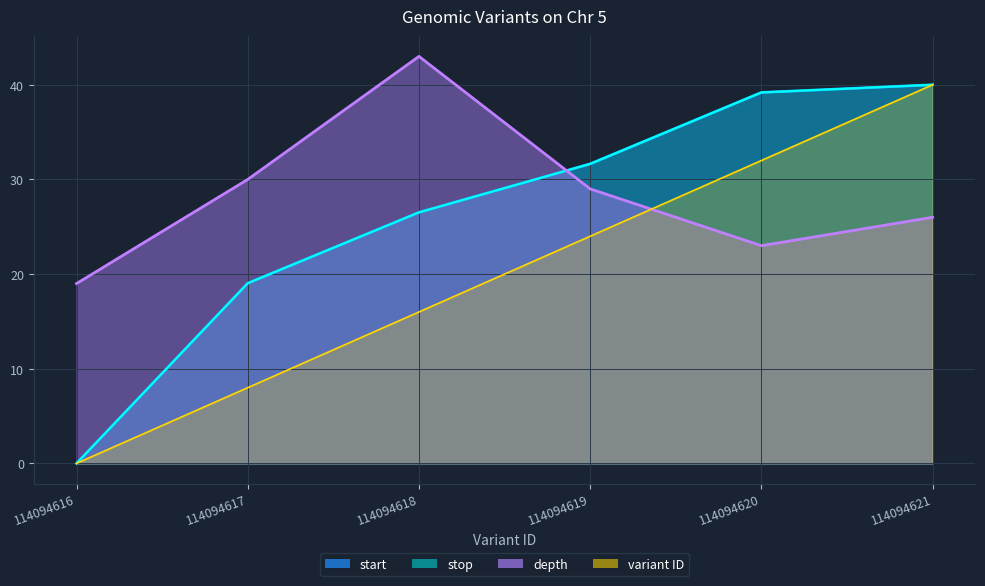

True or false: variant ID and stop cross at least once.

False